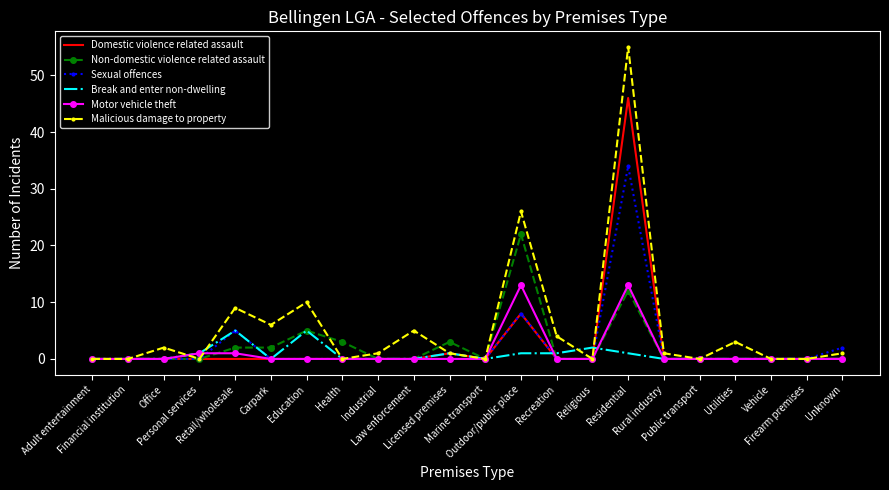

What position from the right is Carpark?

17